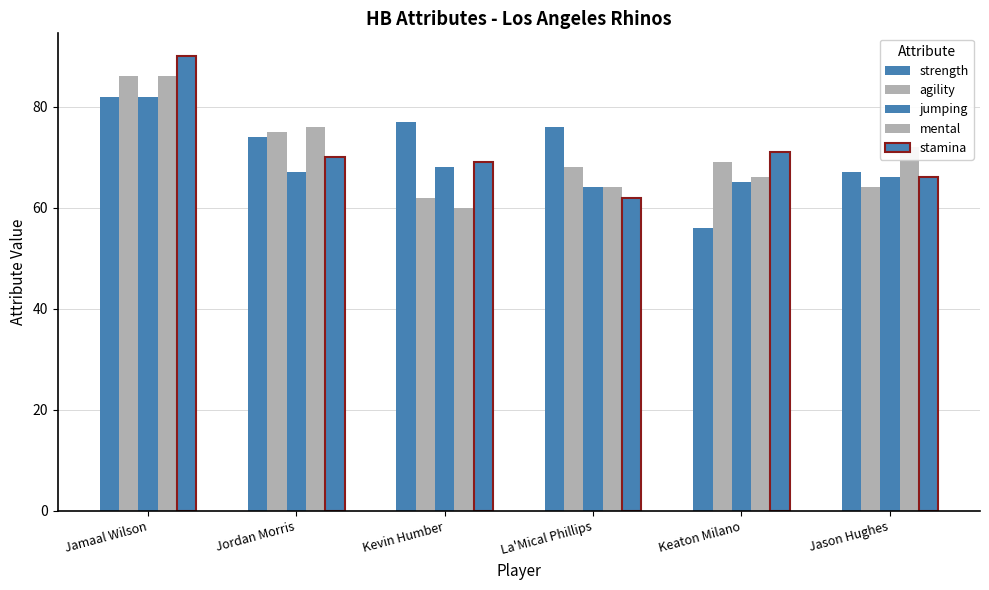

What is the difference between the maximum and minimum values in the stamina series?

28